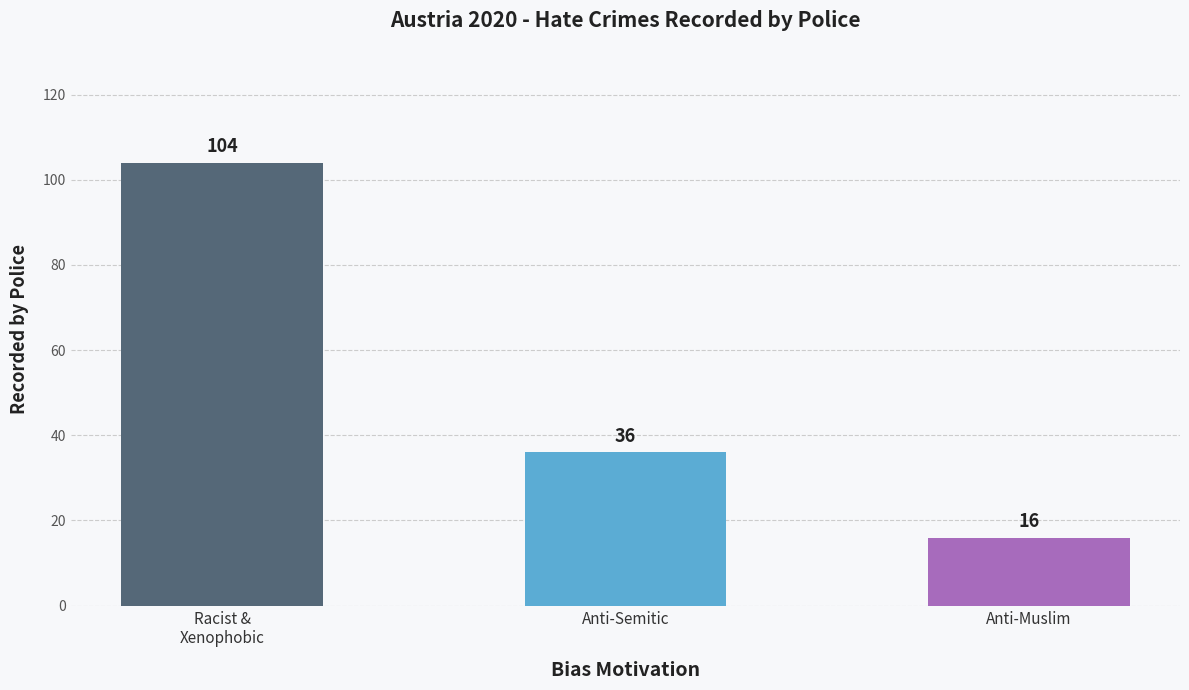

What position from the right is Anti-Semitic?

2